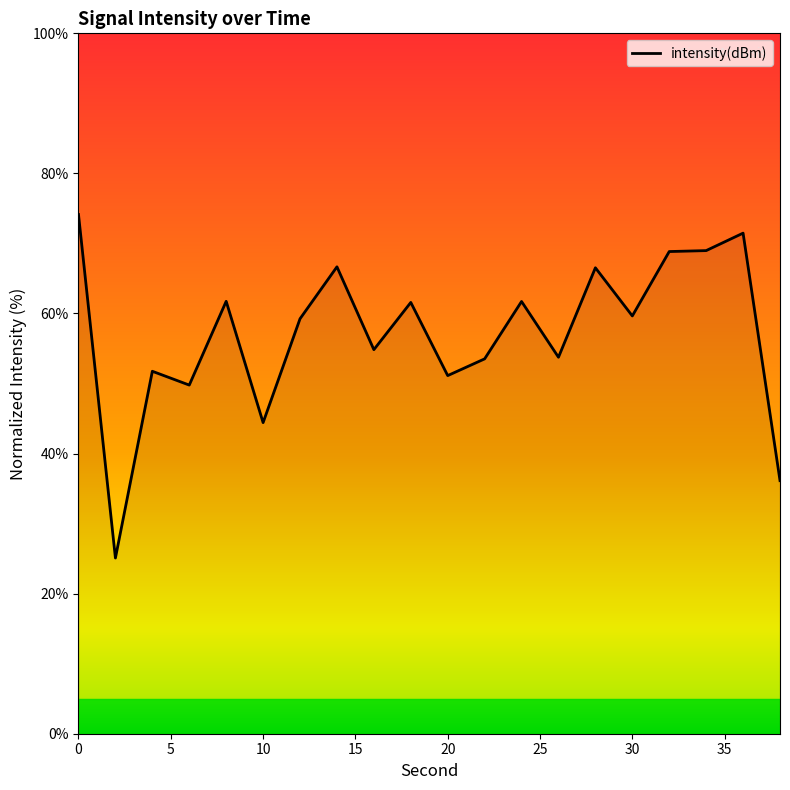

What is the difference between the maximum and minimum values?

49.0